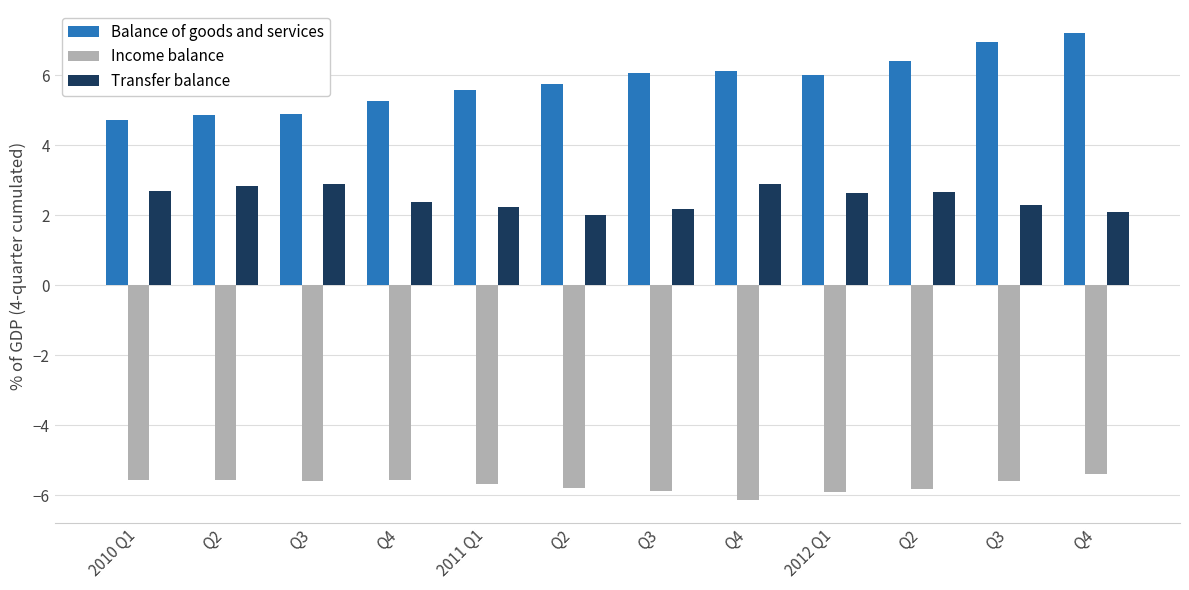

What is the sum of the Balance of goods and services values at Q2 and Q2?

11.3